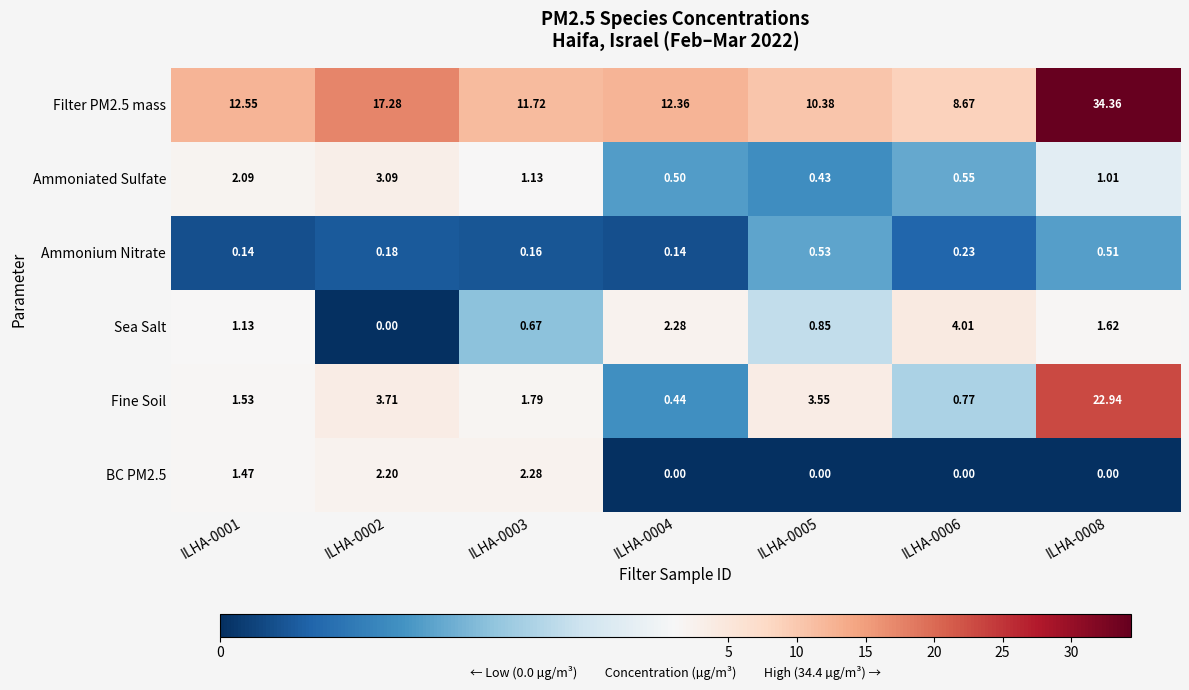

Which series changed the most between ILHA-0001 and ILHA-0004?

Ammoniated Sulfate